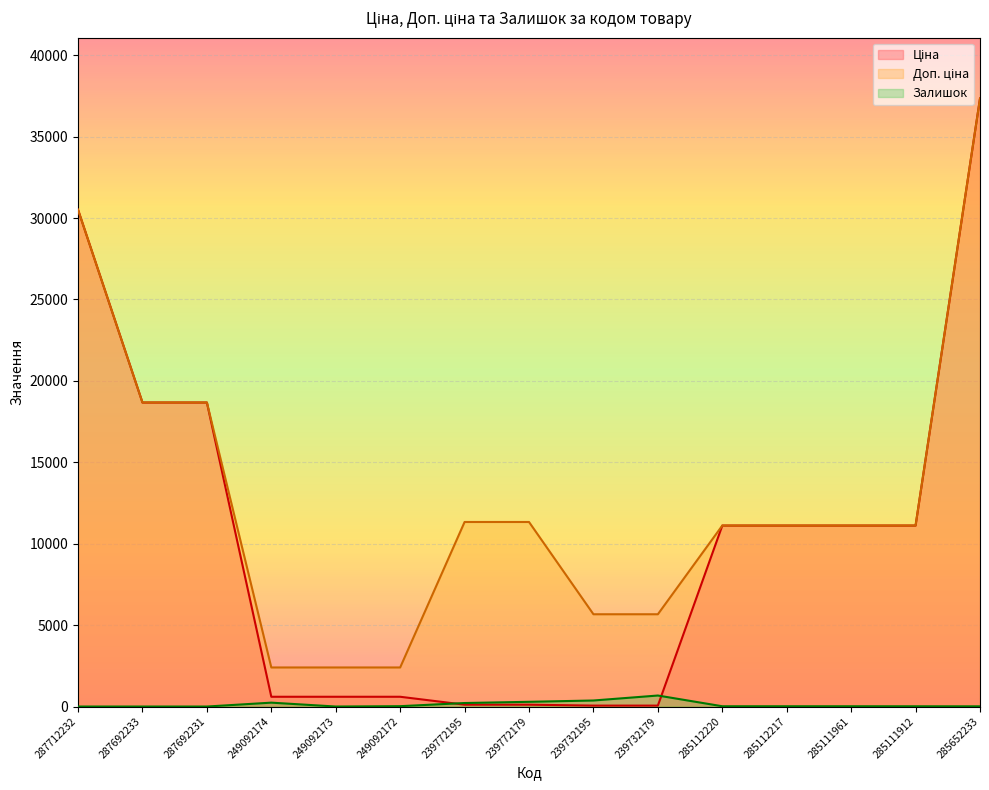

Does the chart display data point markers on the line(s)?

No